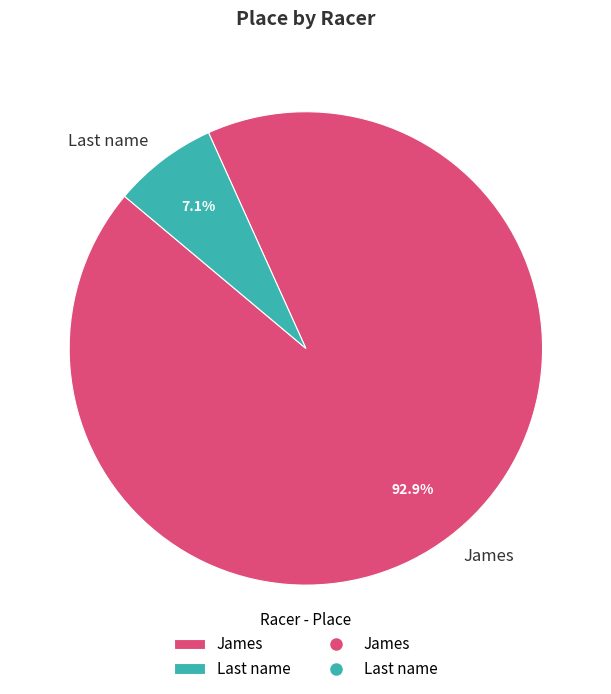

What is the majority slice?

James